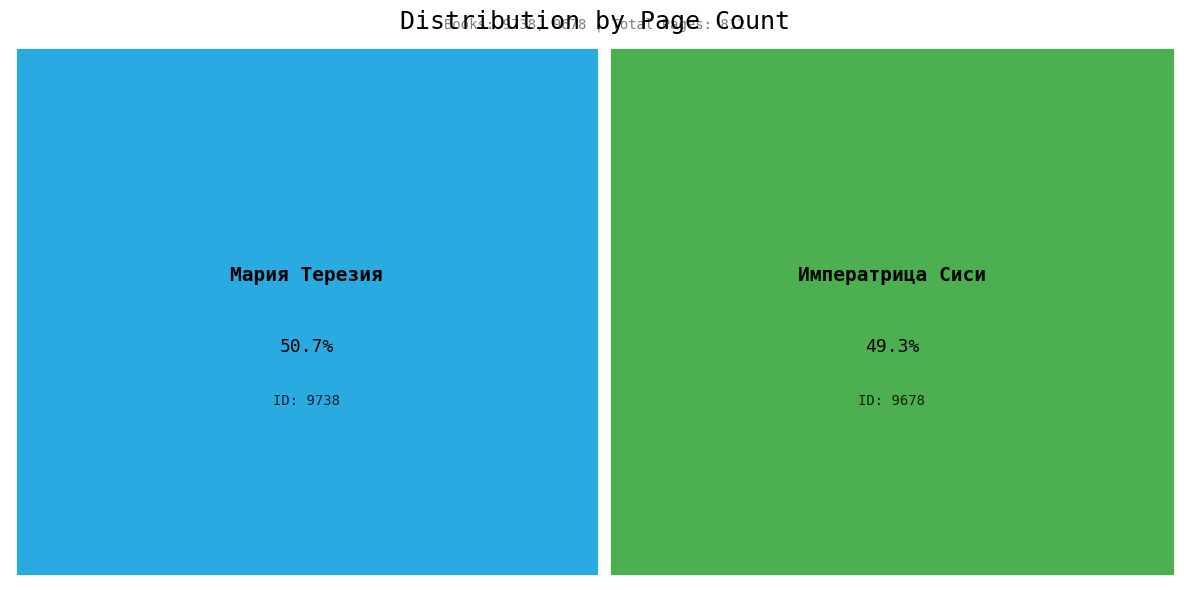

Which slice is the smallest?

9678